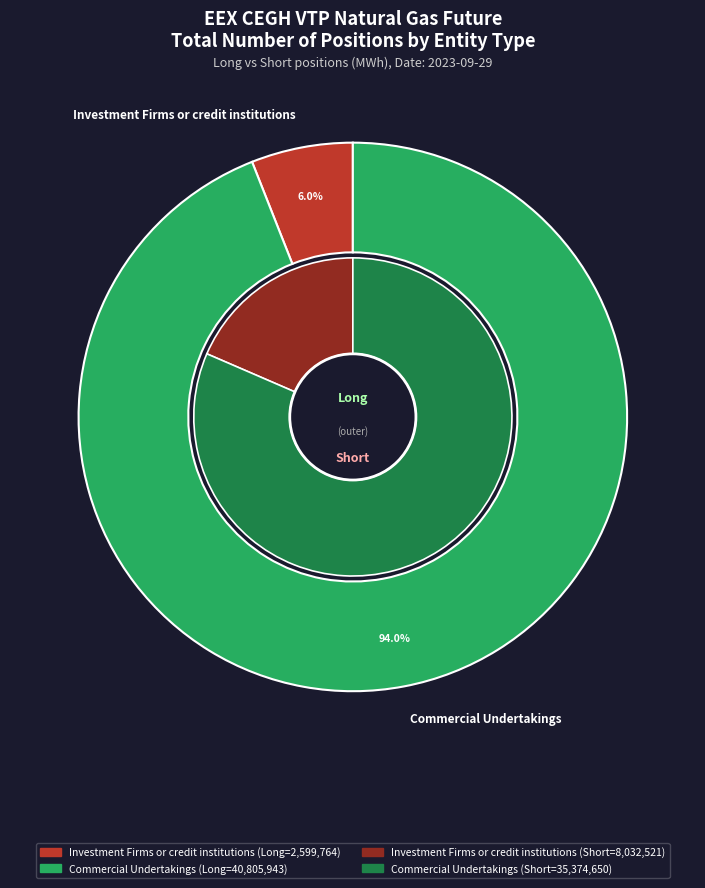

Does Other Financial Institutions account for over 50% of the chart?

No